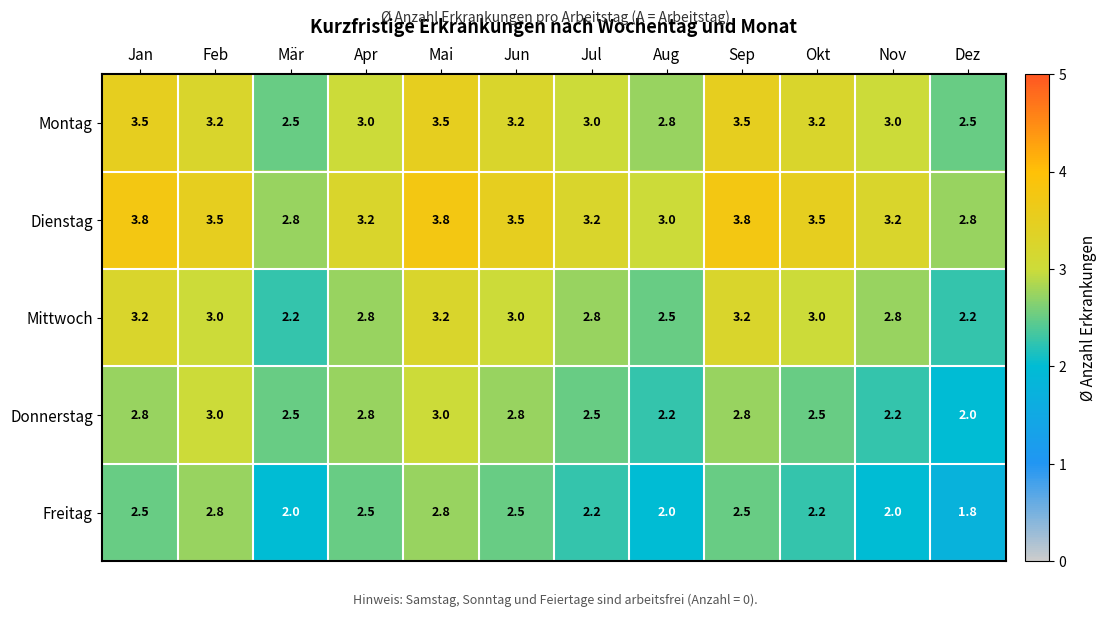

Count the Montag values in the range 3 to 4.

9